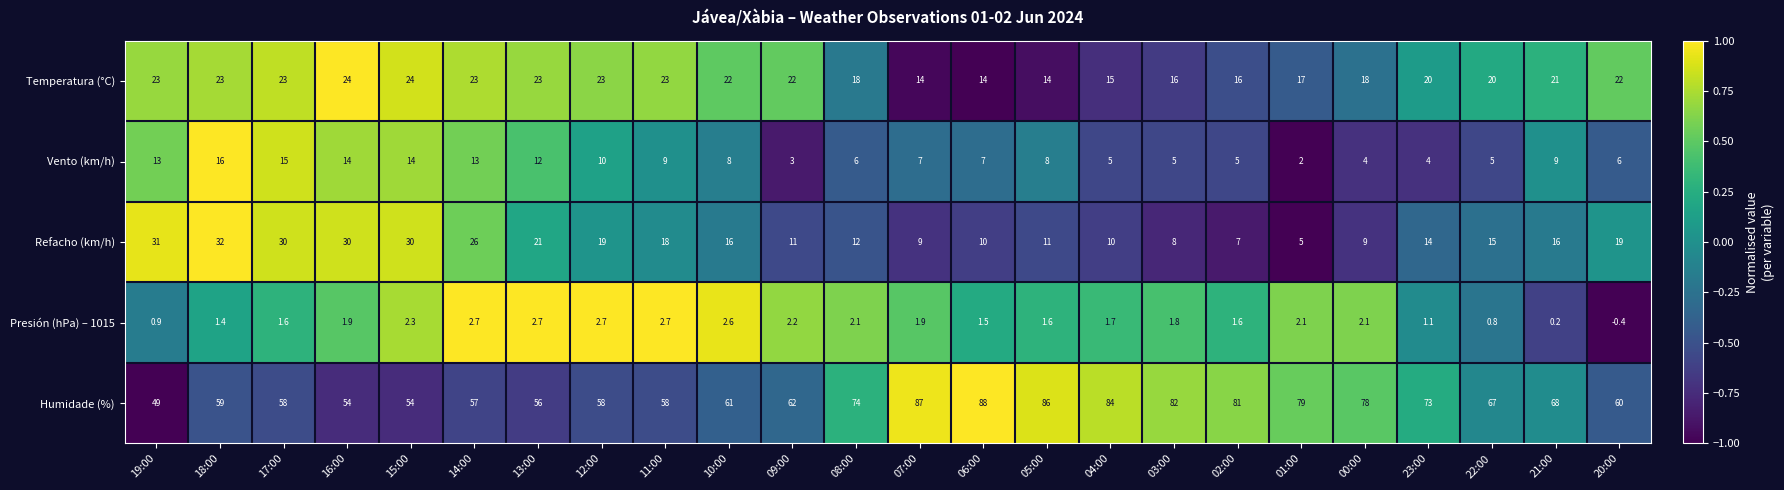

At how many categories does at least one series exceed 0?

24